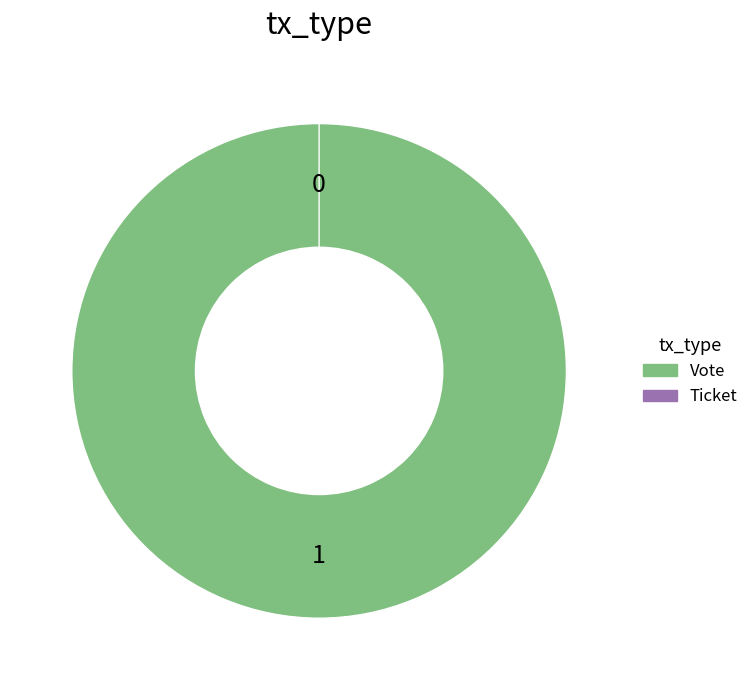

True or false: Ticket accounts for 1% of the total.

False